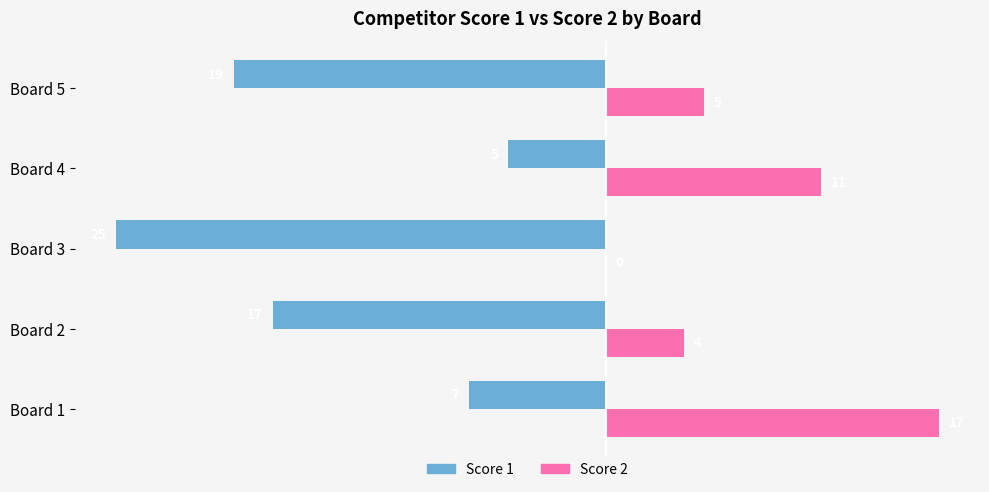

At which category is the sum across all series the highest?

Board 1